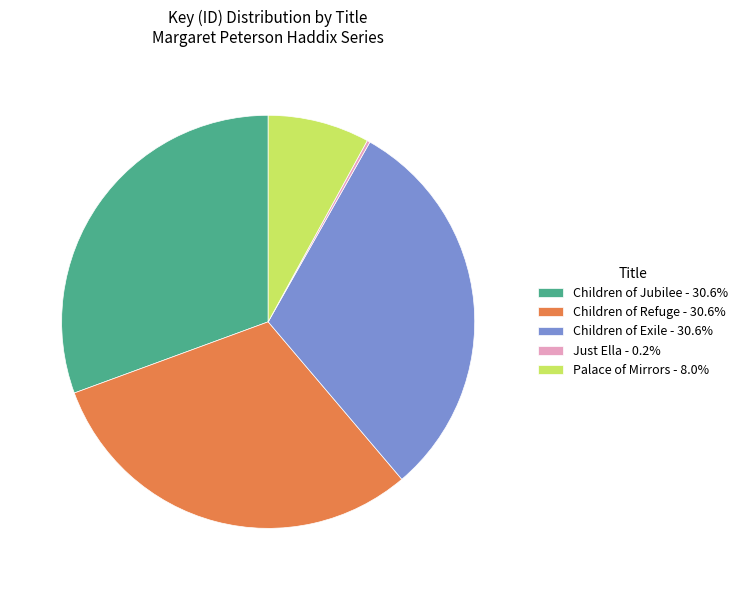

What is the ratio of the value at Children of Exile - 30.6% to the value at Palace of Mirrors - 8.0%?

3.8